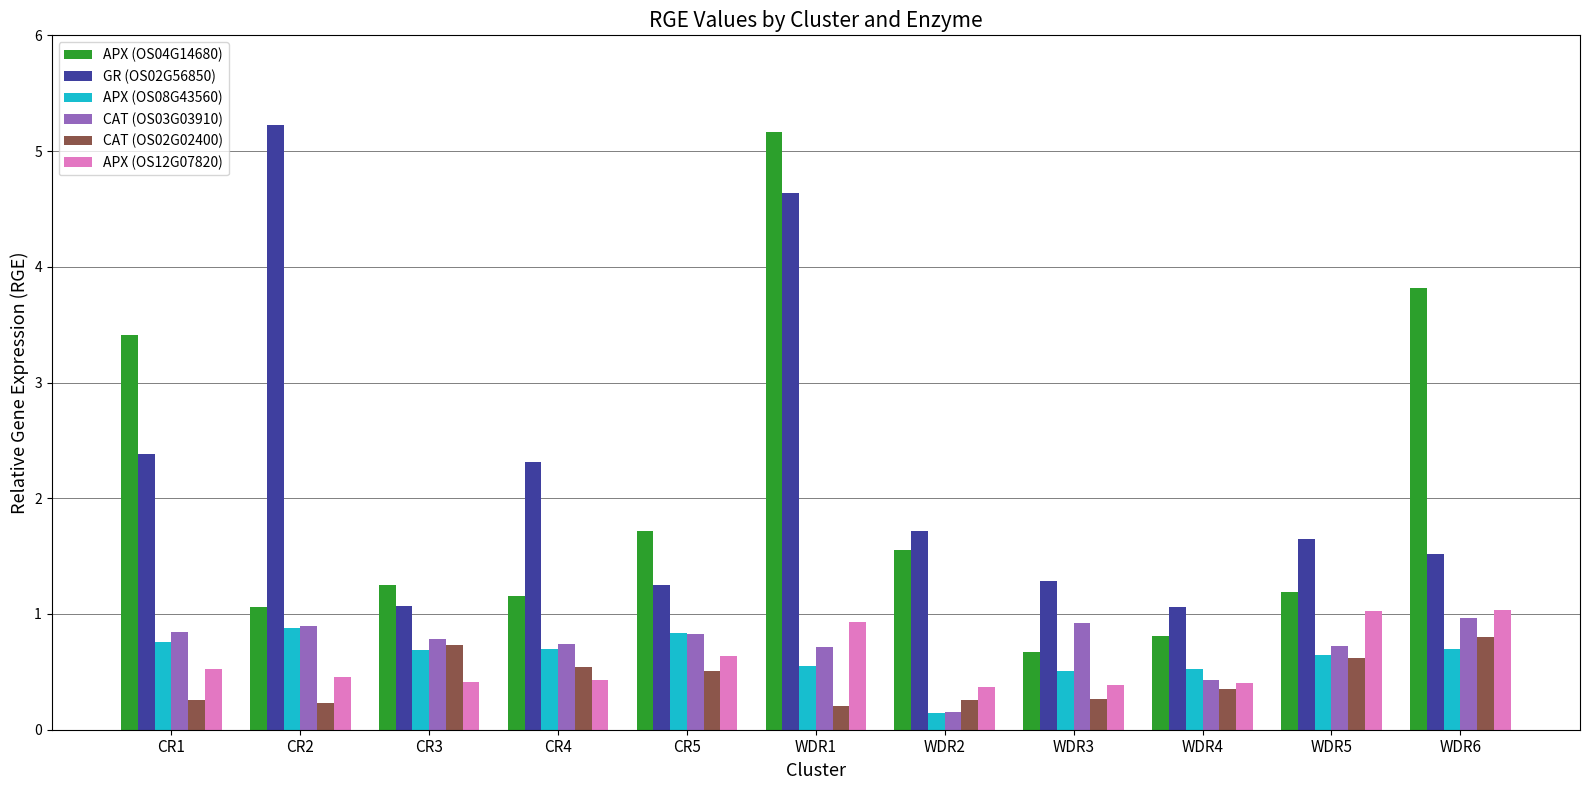

What position from the left is CR4?

4